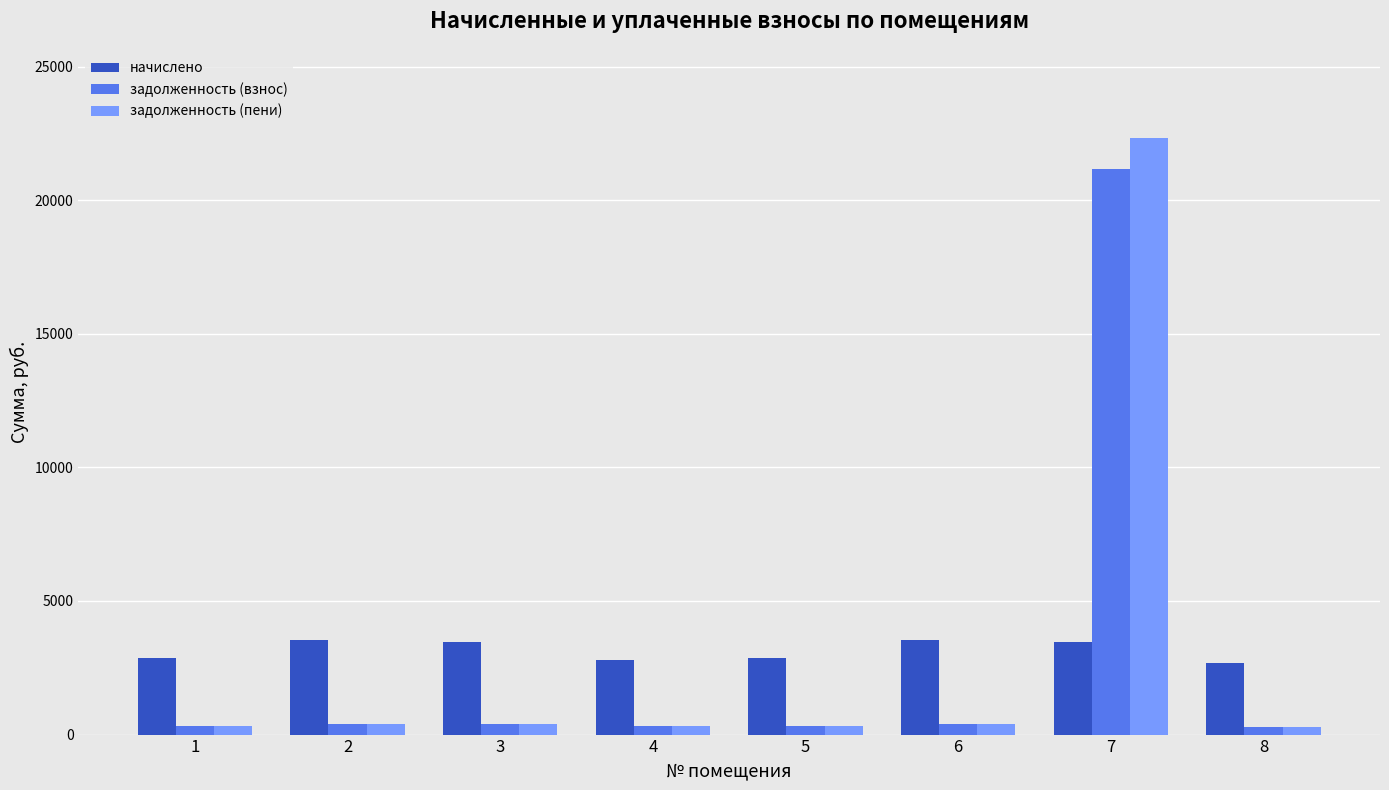

What is the value of the начислено bar at the 1st from the left?

2853.3